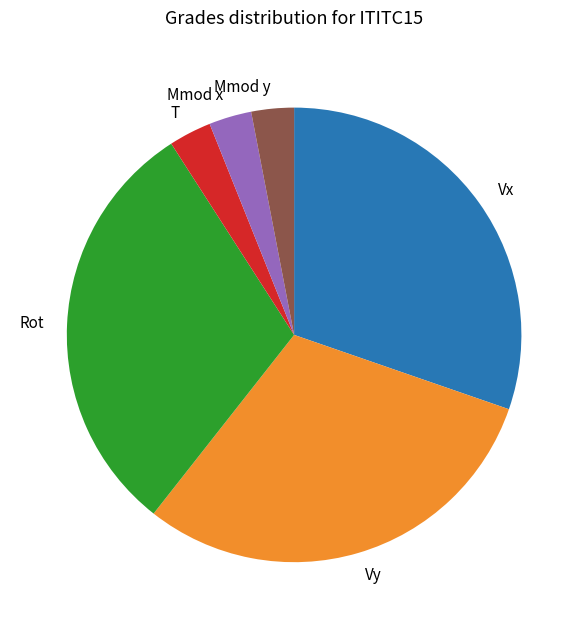

The Mmod y slice represents 3% of the pie. True or false?

True